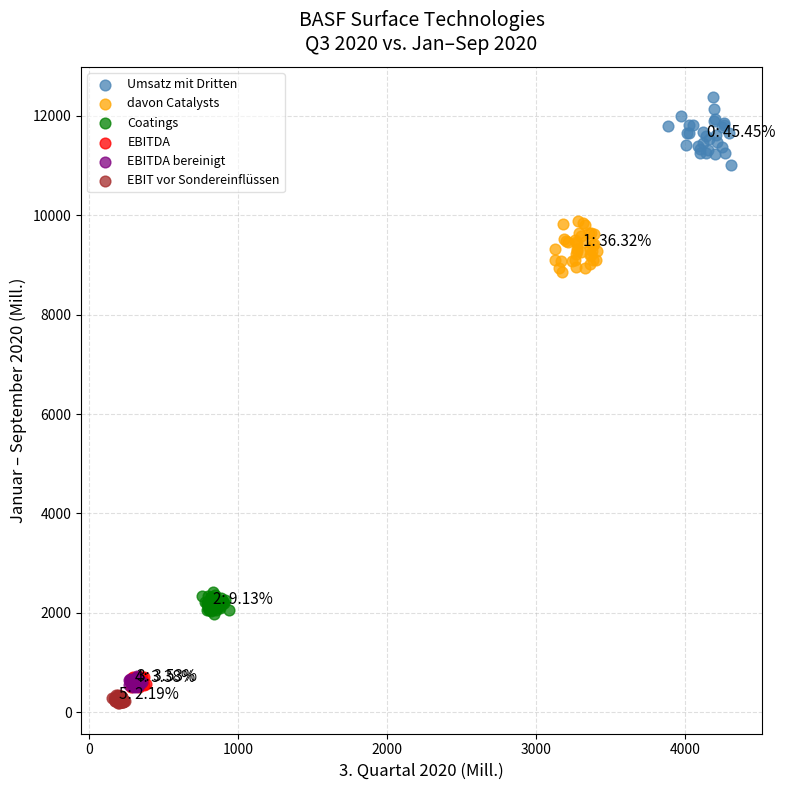

What are all the series names shown in the legend?

Umsatz mit Dritten, davon Catalysts, Coatings, EBITDA, EBITDA bereinigt, EBIT vor Sondereinflüssen